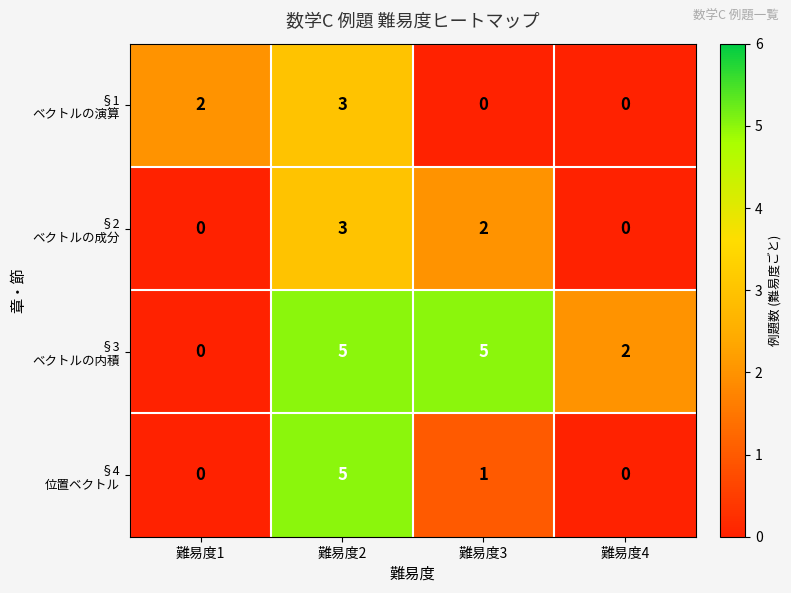

At which category is the sum across all series the highest?

難易度2